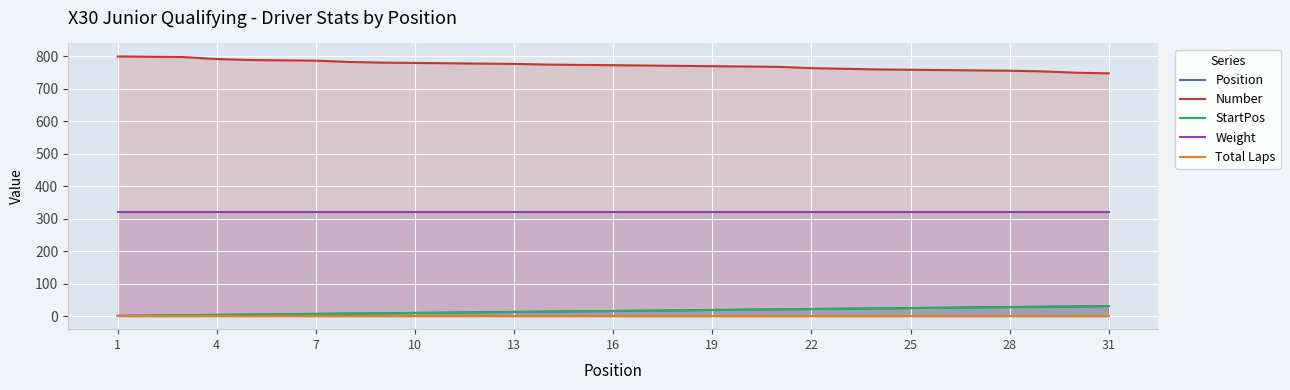

At which label is Total Laps closest to 1?

1